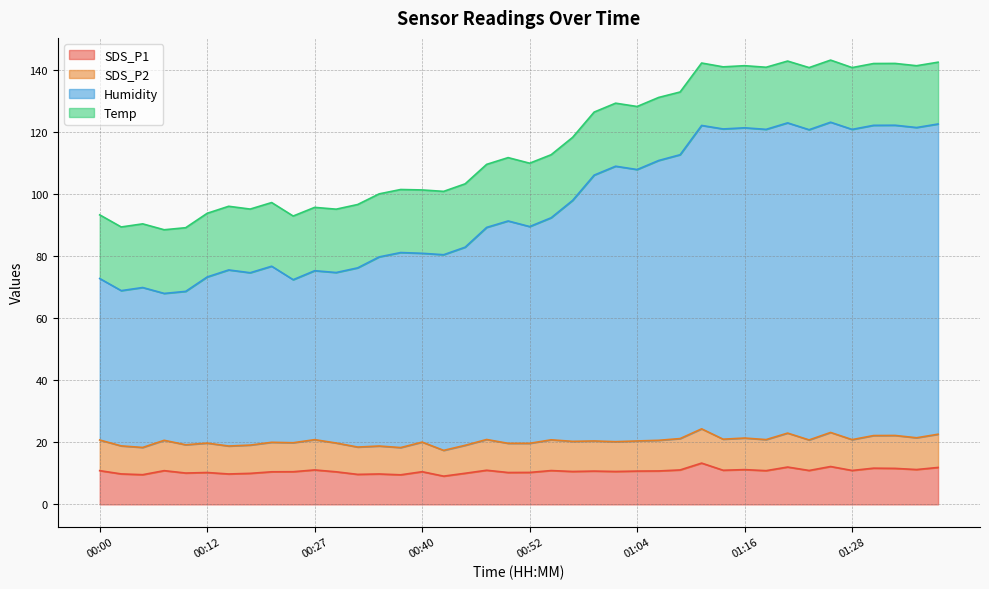

How many data points in SDS_P2 are above 20?

24